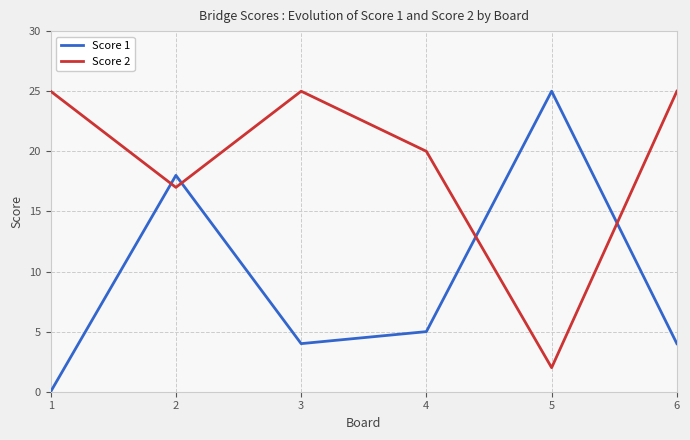

Between 3 and 4, which series saw the biggest shift?

Score 2